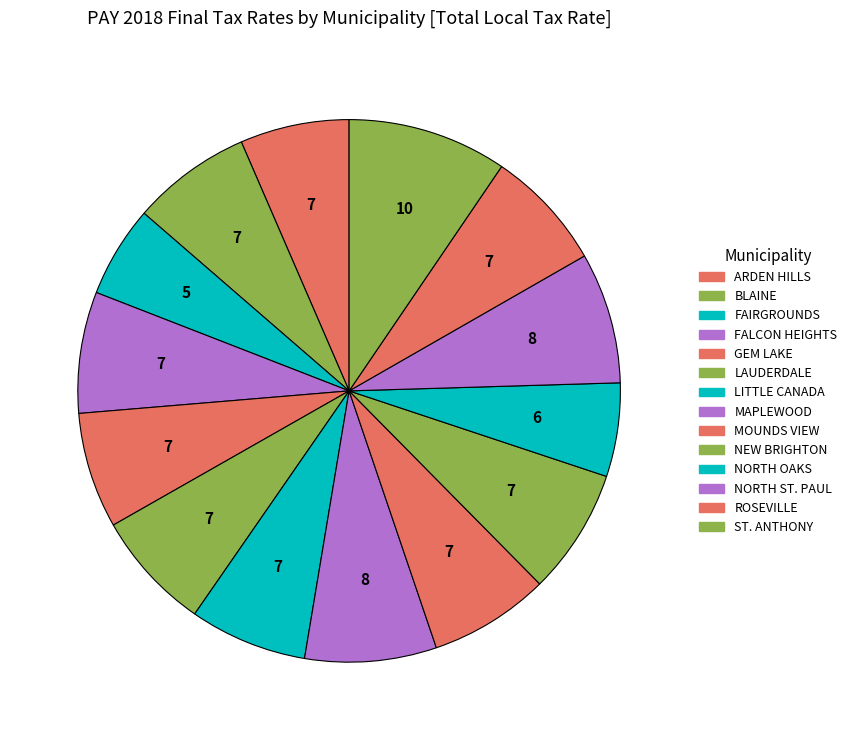

Is it true that MOUNDS VIEW is 7% of the pie?

True